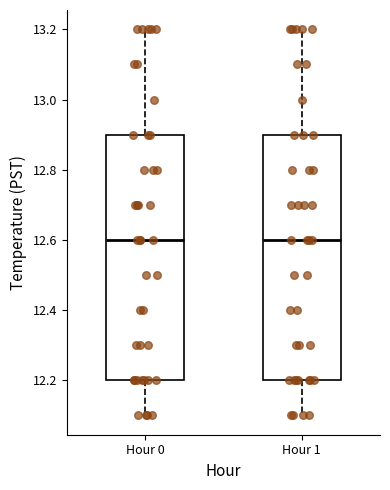

Reading left to right, transcribe this box plot: for each box, give where its median line is, the range the box spans, and where its two whiskers end, as read against the y-axis. The values are not printed on the chart, so give them approximately, as read against the axis.

Hour 0: median 12.6, box 12.2 to 12.9, whiskers 12.1 to 13.2
Hour 1: median 12.6, box 12.2 to 12.9, whiskers 12.1 to 13.2